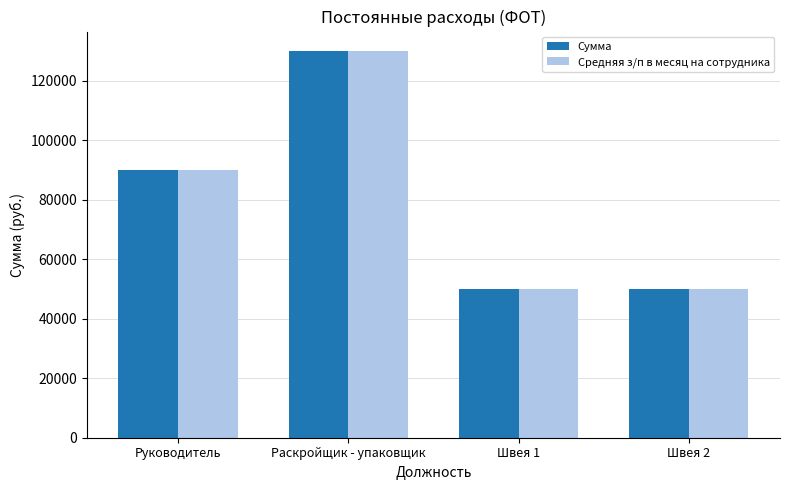

What are all the series names shown in the legend?

Сумма, Средняя з/п в месяц на сотрудника